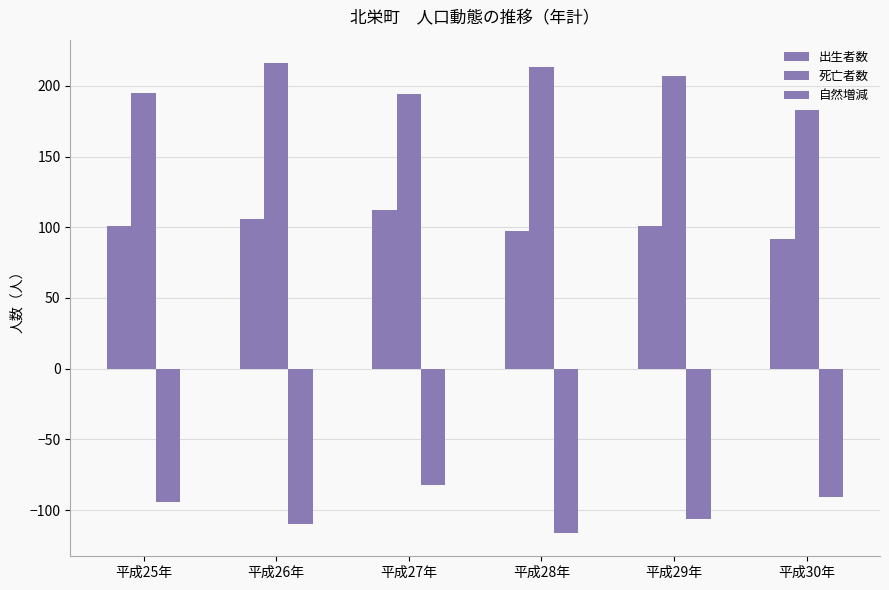

True or false: 自然増減 has a value of -82 at 平成27年.

True